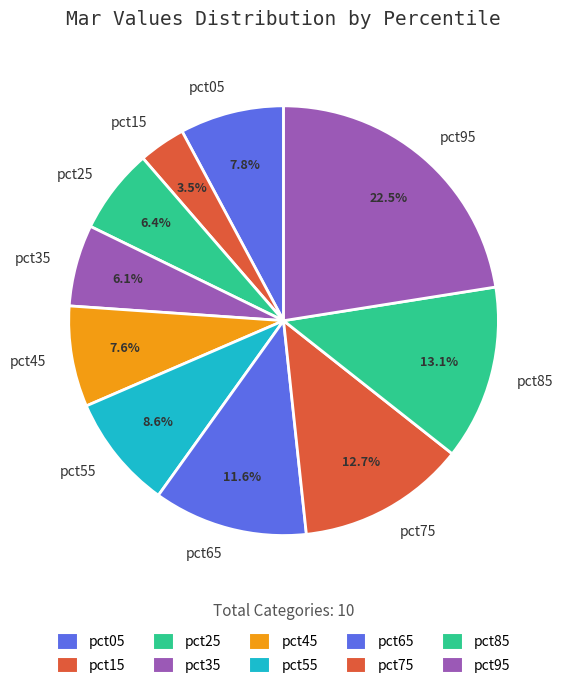

Do pct85 and pct15 together represent more than half of the pie?

No